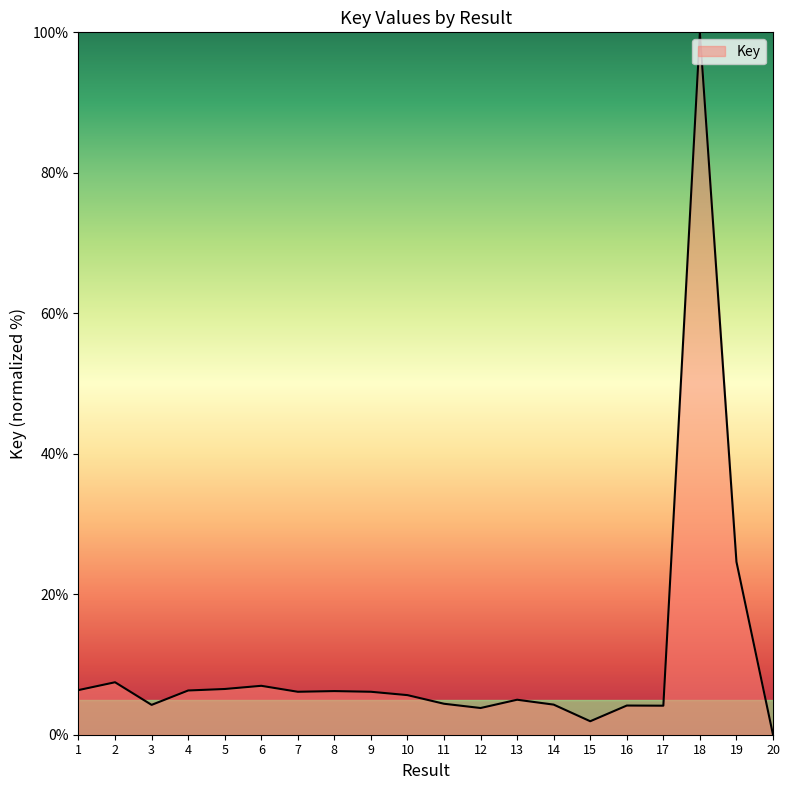

At which label is the value closest to 50?

19